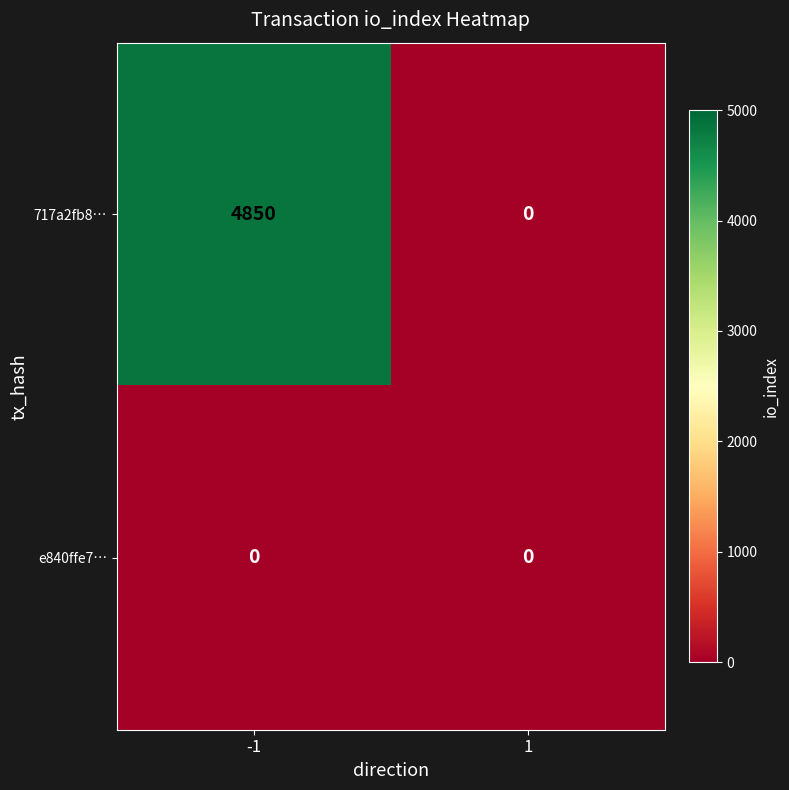

Which series has the widest spread of values?

717a2fb8…